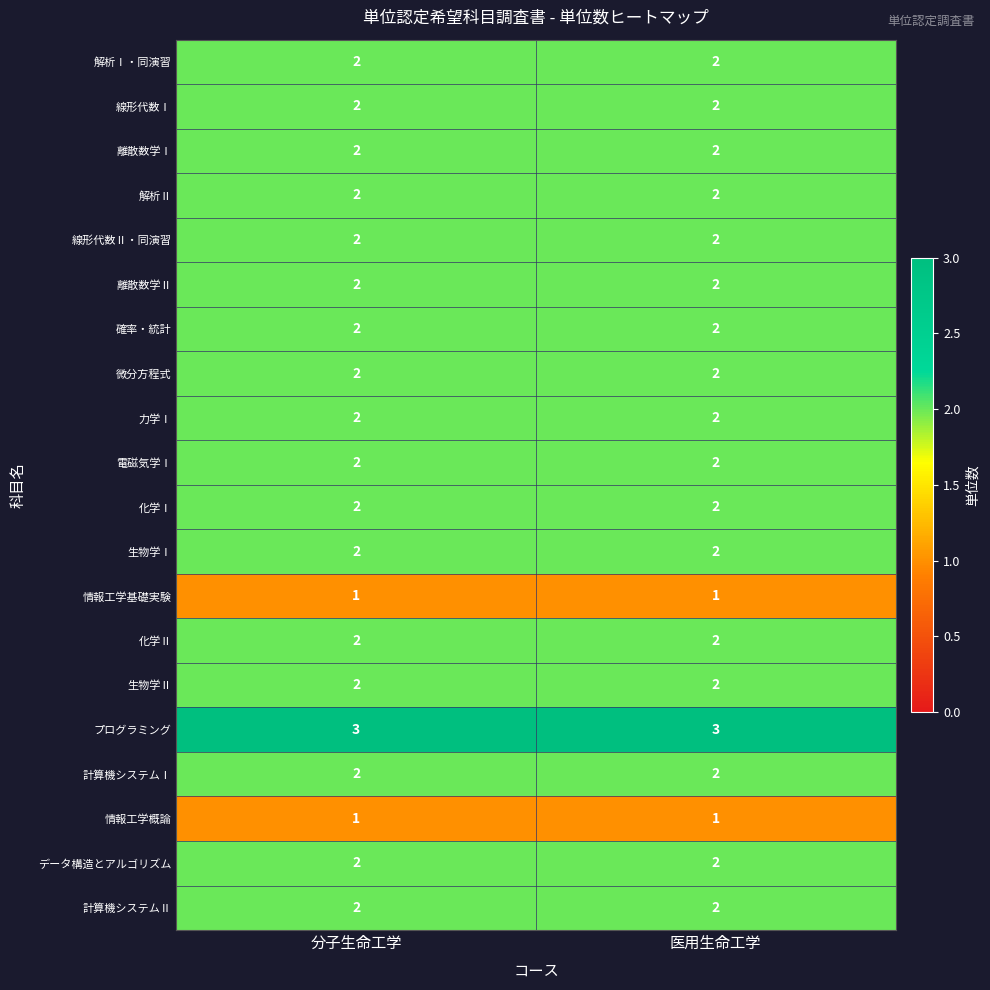

What is the sum of all 離散数学Ⅰ values?

4